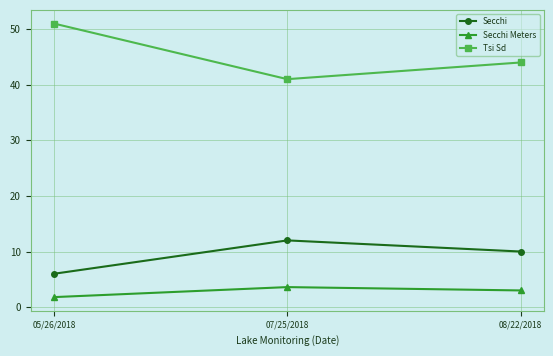

How many values in the Secchi Meters series are below 3?

1